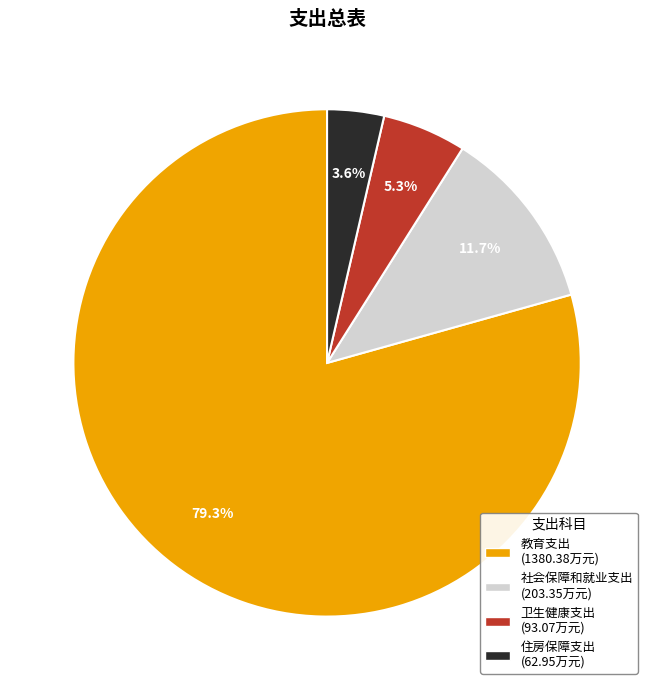

What is the total percentage of 卫生健康支出 and 教育支出?

84.7%